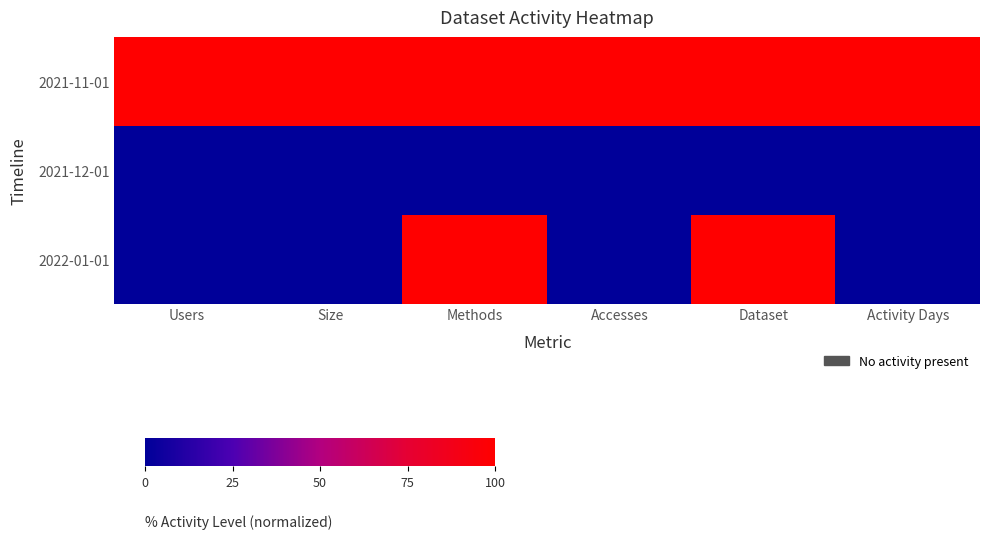

What is the total value across all series at Methods?

200.0